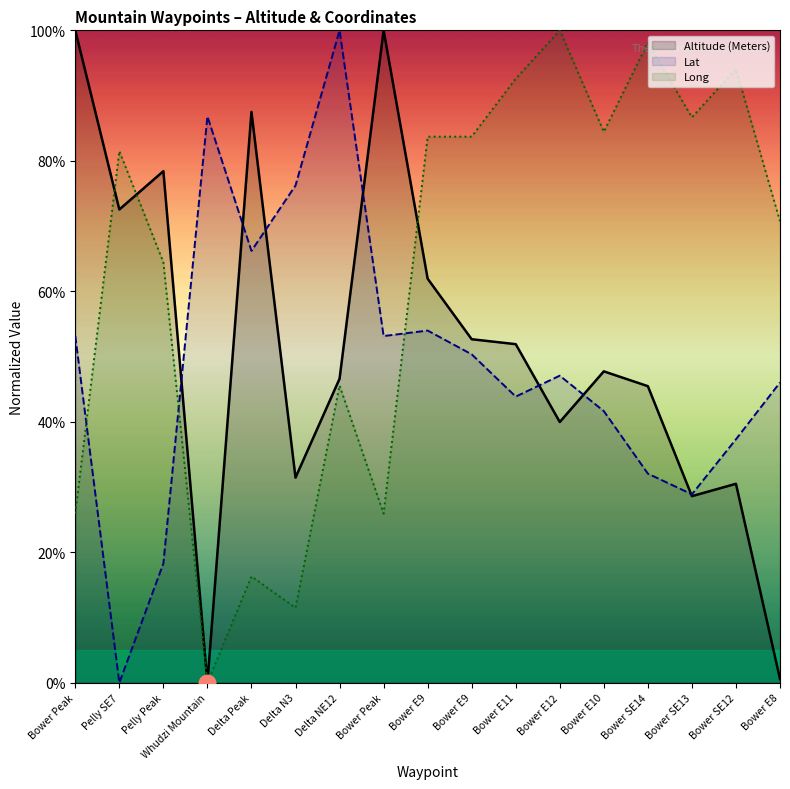

How many lines are shown in the chart?

3